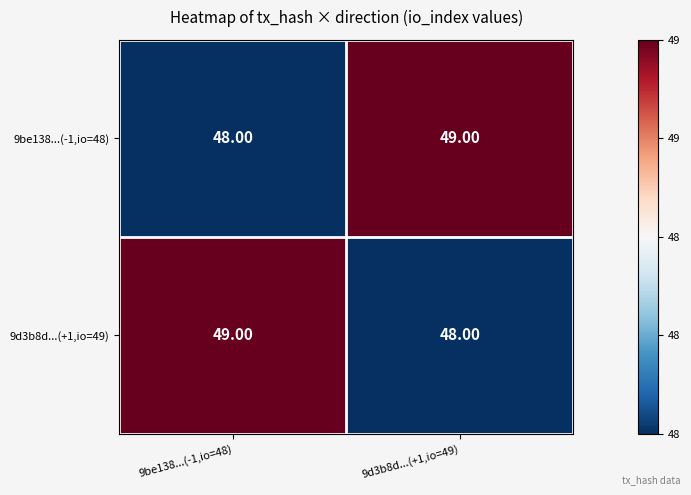

At 9be138...(-1,io=48), list the series in order from largest to smallest.

9d3b8d...(+1,io=49), 9be138...(-1,io=48)